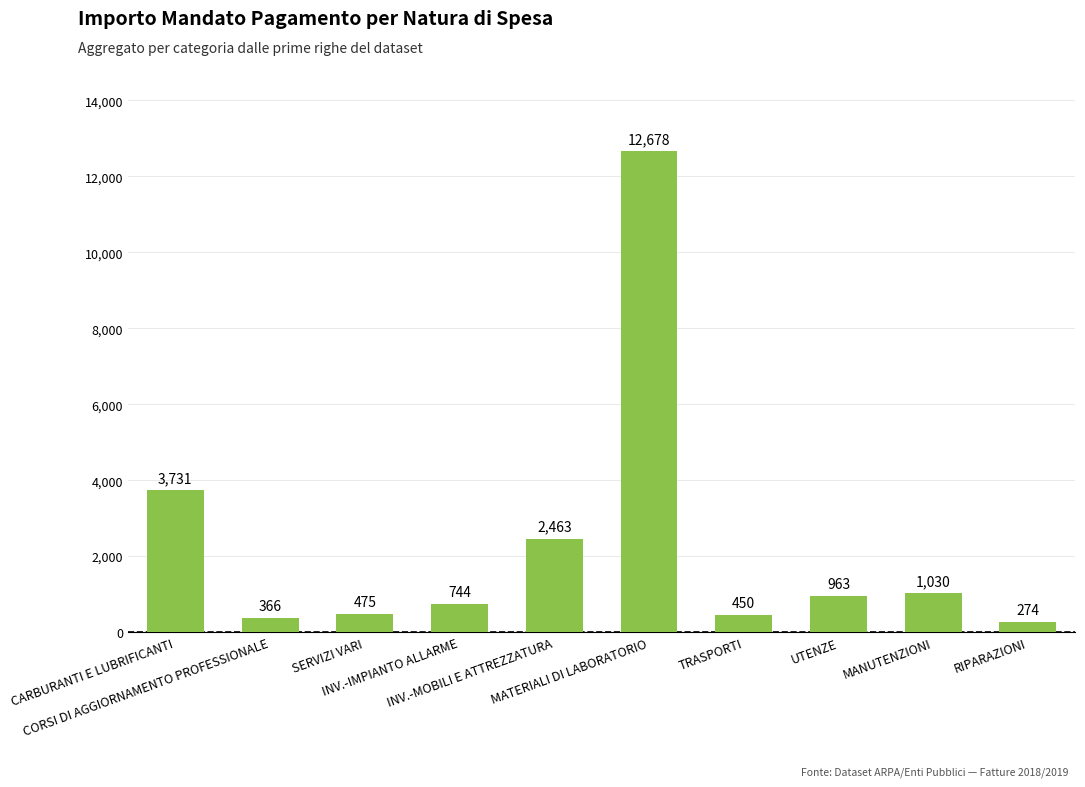

What is the greatest value displayed?

12678